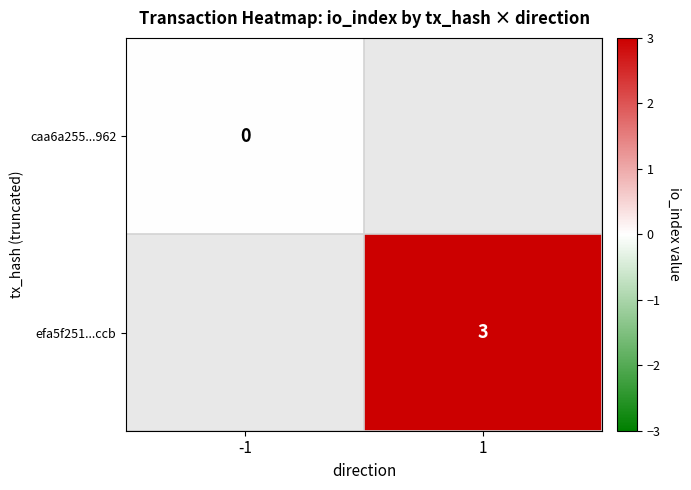

At how many categories does at least one series exceed 2?

1